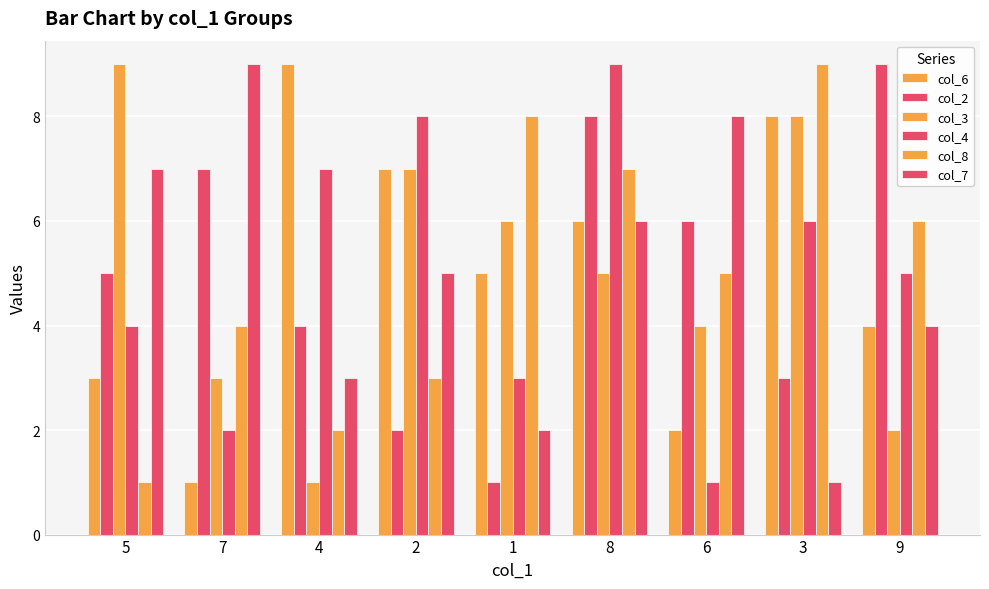

The value of col_7 at 8 is 10. True or false?

False